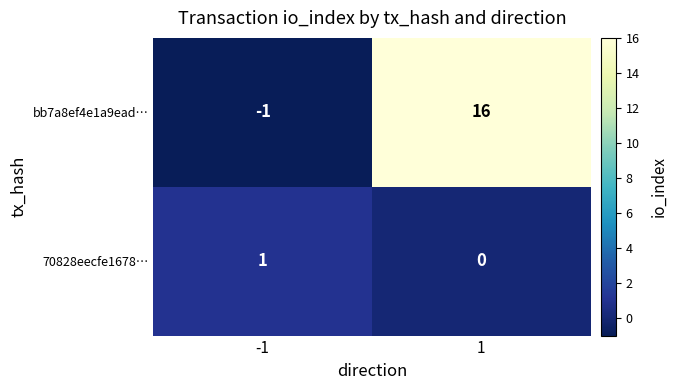

Which series has the widest spread of values?

bb7a8ef4e1a9ead…